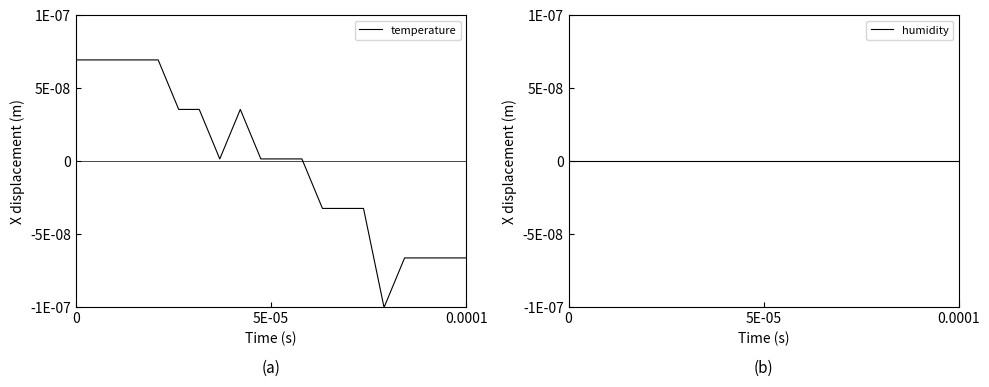

True or false: temperature has more than 0 interior local peaks.

True